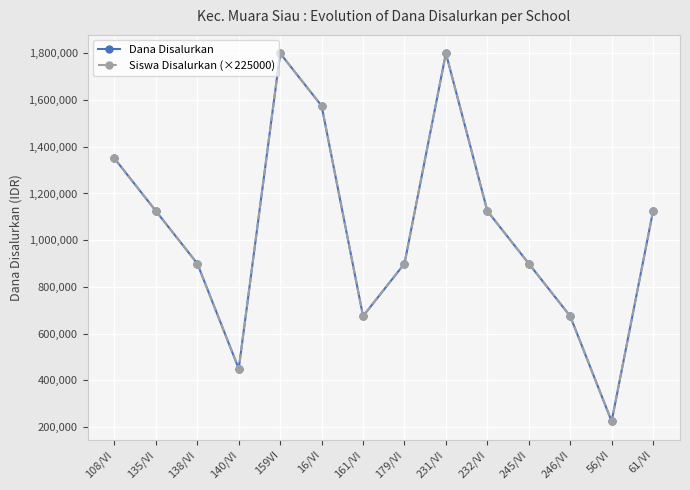

The value of Siswa Disalurkan (×225000) at 245/VI is 195743. True or false?

False